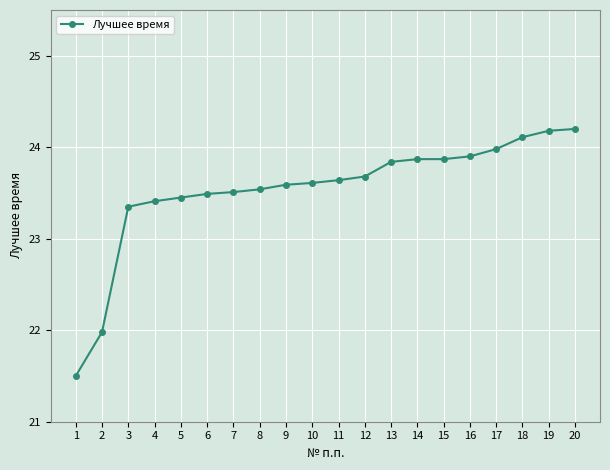

What is the average value?

23.5